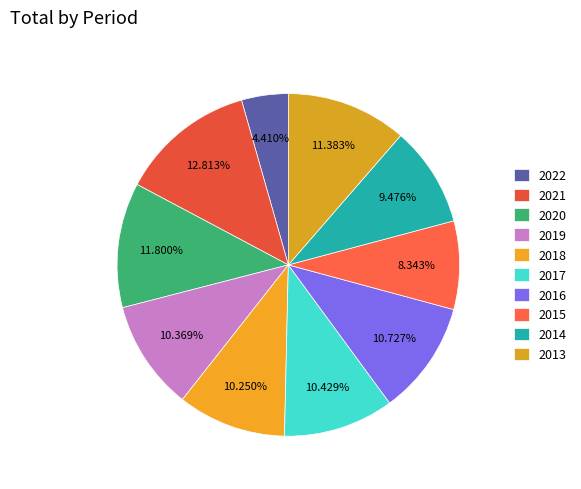

Between 2015 and 2014, which is larger?

2014